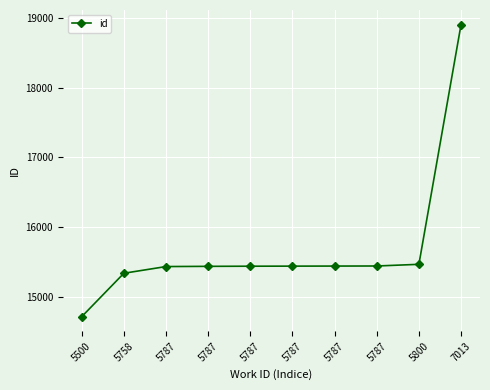

How many data points are less than 15442?

5